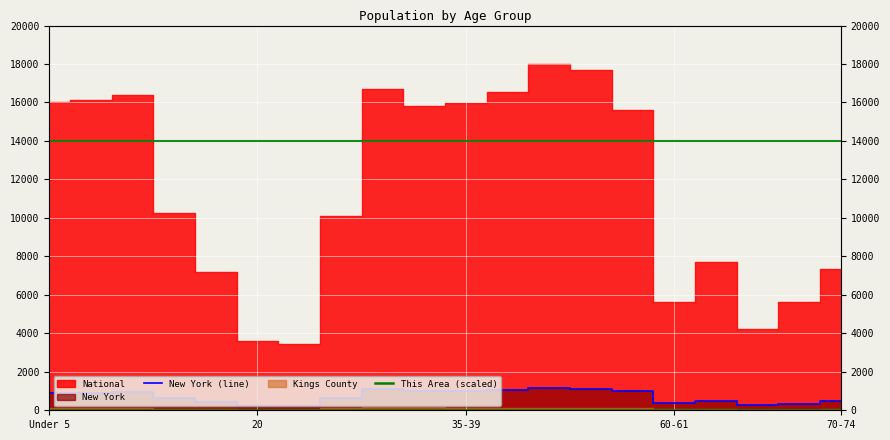

How many data points in New York (line) are above 916?

10